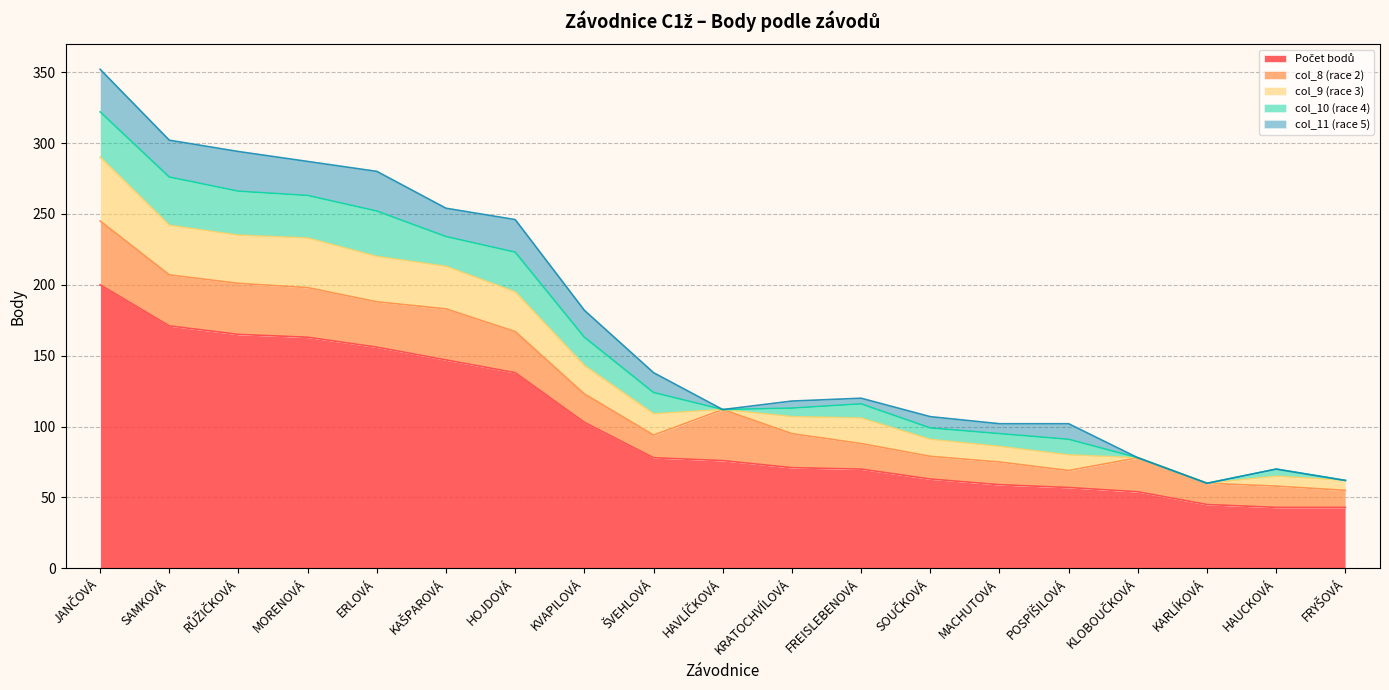

At how many categories does at least one series exceed 45?

16